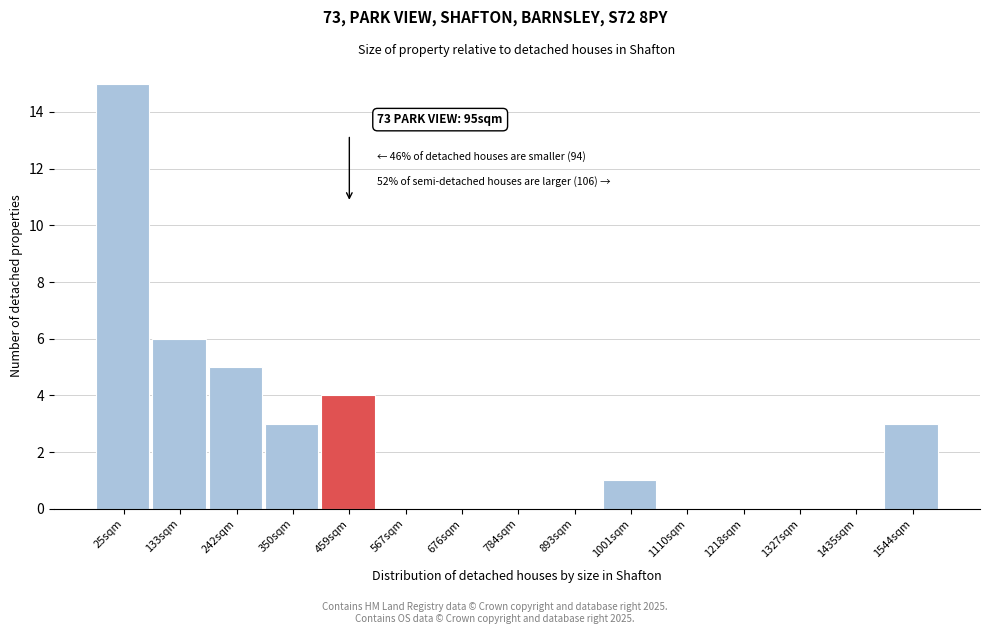

Reading left to right, list all the values displayed in this chart.

25sqm=15	133sqm=6	242sqm=5	350sqm=3	459sqm=4	567sqm=0	676sqm=0	784sqm=0	893sqm=0	1001sqm=1	1110sqm=0	1218sqm=0	1327sqm=0	1435sqm=0	1544sqm=3